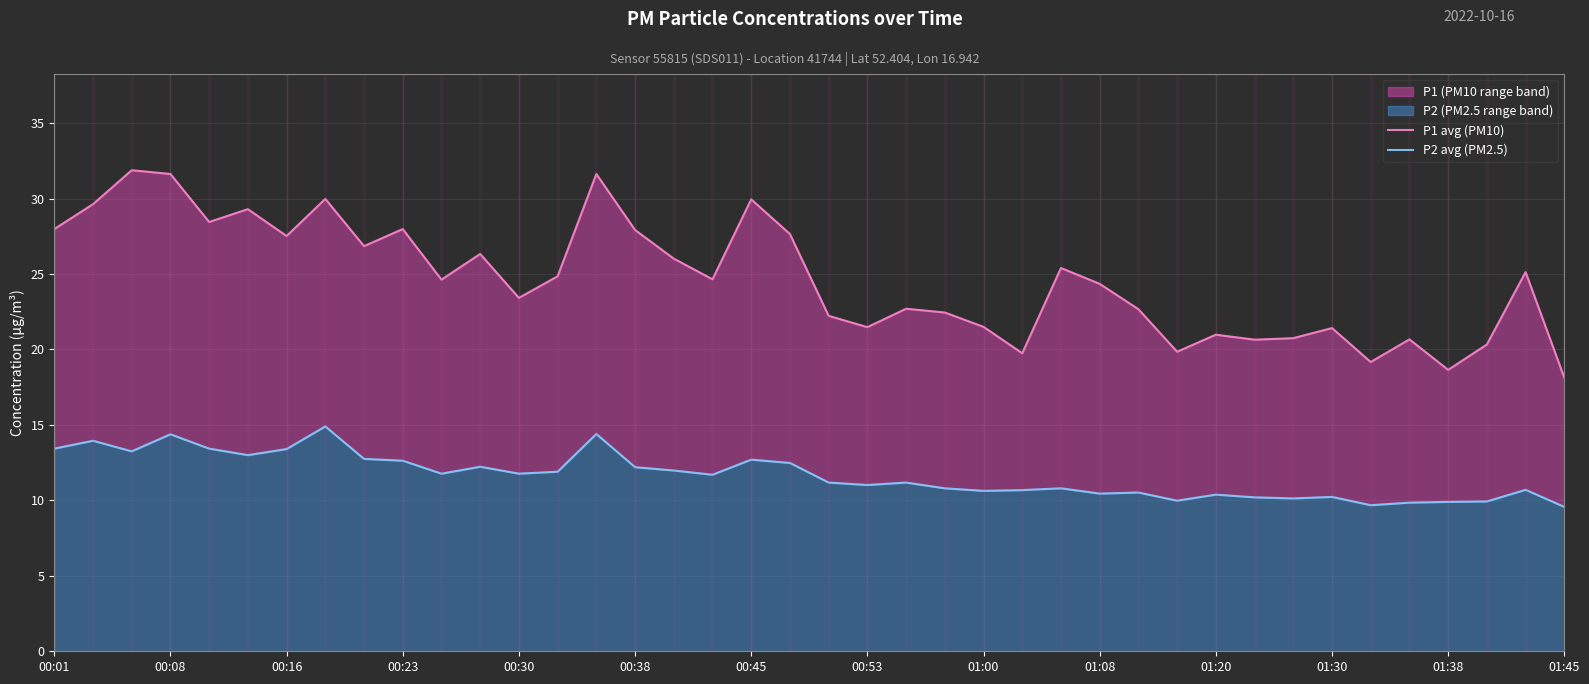

What is the minimum value shown in the chart?

9.6